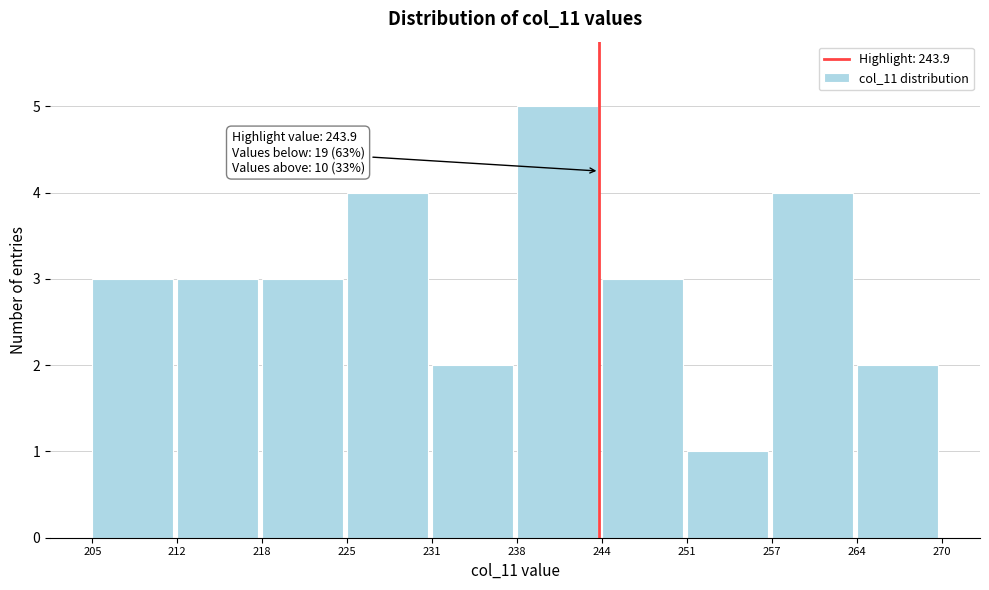

Over which range of the x-axis is the bar tallest?

238 to 244